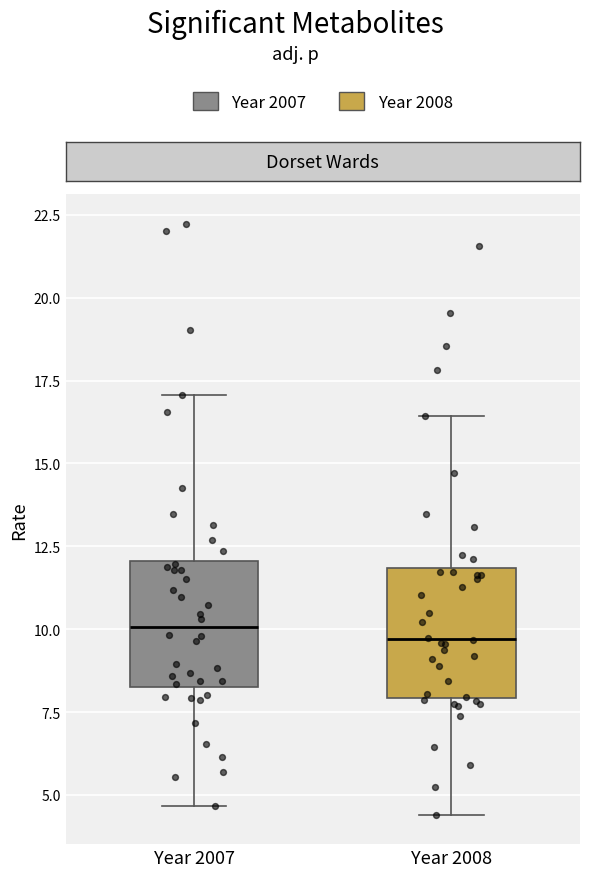

Reading left to right, read every box against the y-axis: the position of its median line, the range the box covers, and the ends of its whiskers. The values are not printed on the chart, so give them approximately, as read against the axis.

Year 2007: median 10.0, box 8.5 to 12.0, whiskers 4.5 to 17.0
Year 2008: median 9.5, box 8.0 to 12.0, whiskers 4.5 to 16.5